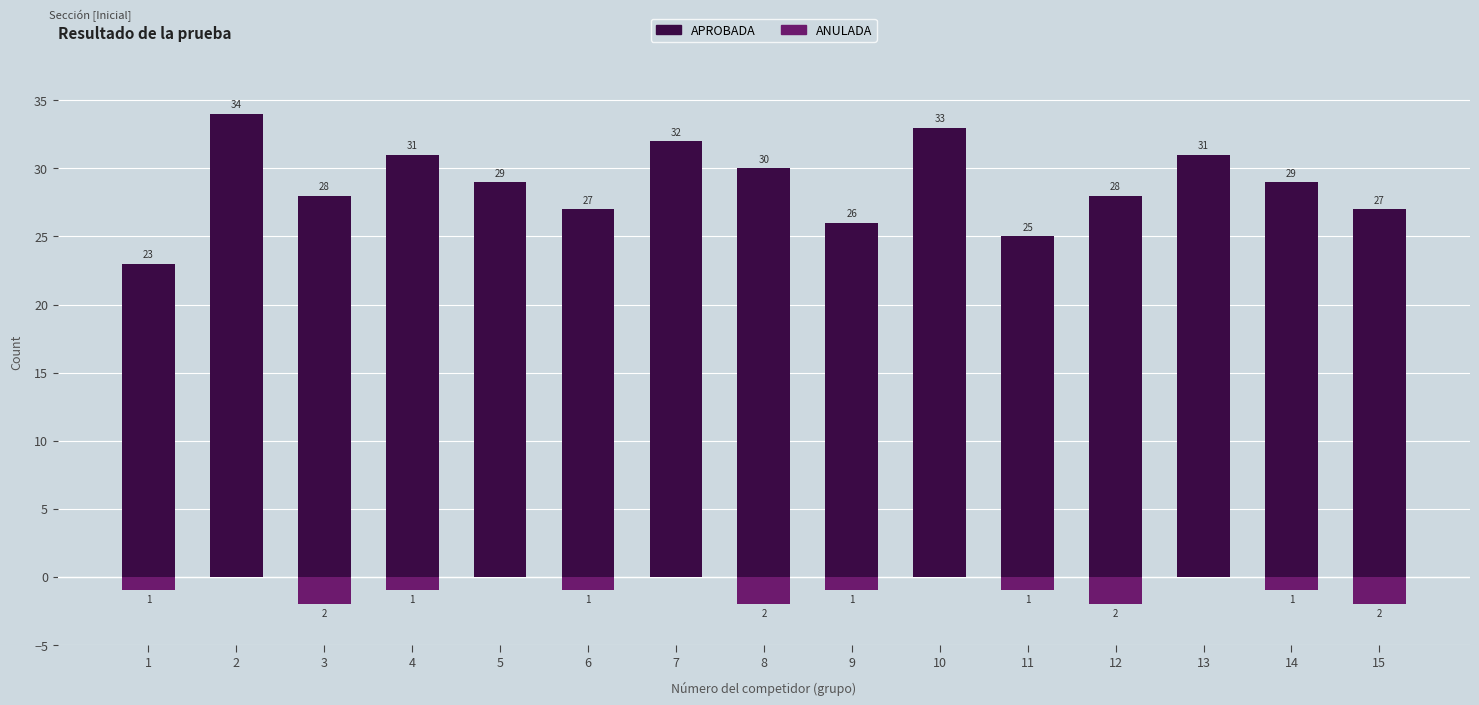

Reading left to right, transcribe all the data shown in this chart.

APROBADA: 23	34	28	31	29	27	32	30	26	33	25	28	31	29	27
ANULADA: -1	0	-2	-1	0	-1	0	-2	-1	0	-1	-2	0	-1	-2